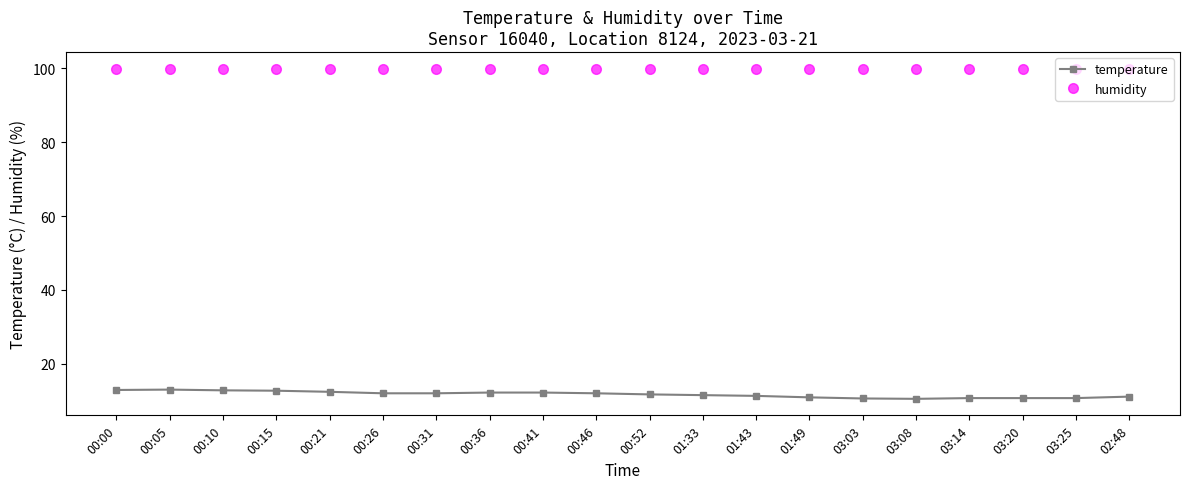

True or false: temperature and humidity intersect in this chart.

False